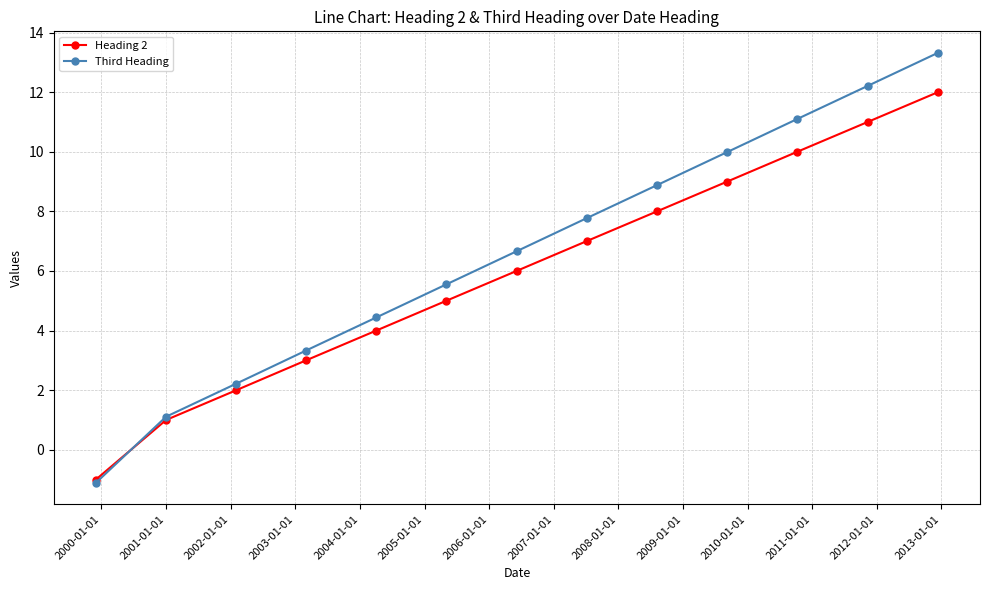

What is the value of the Heading 2 point at the 5th from the left?

4.0